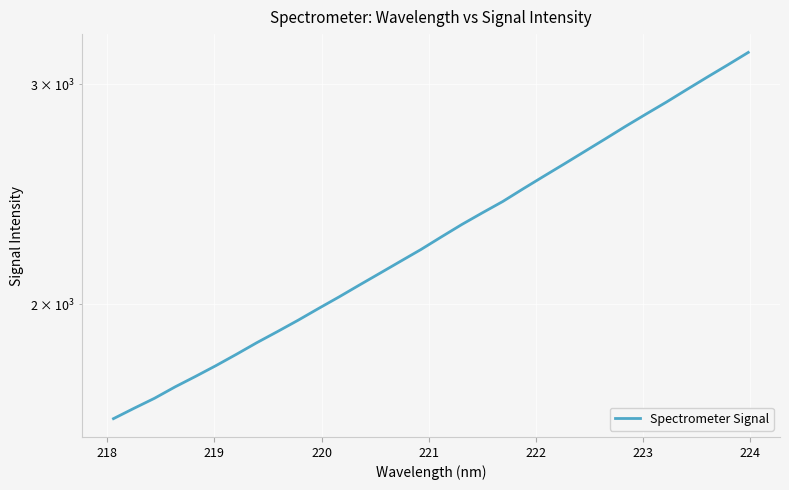

What is the difference between the second highest and minimum values?

1489.0